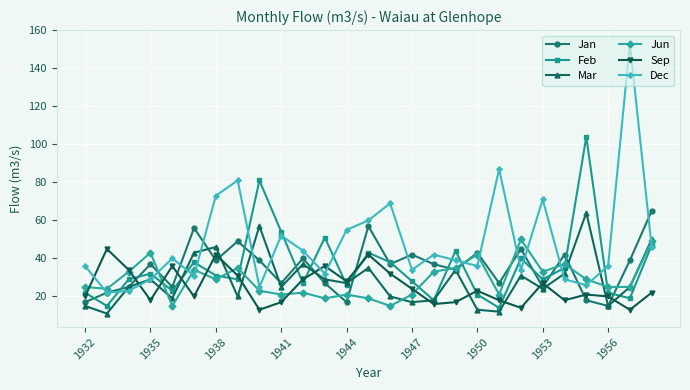

Which series has the largest total across all categories?

Dec